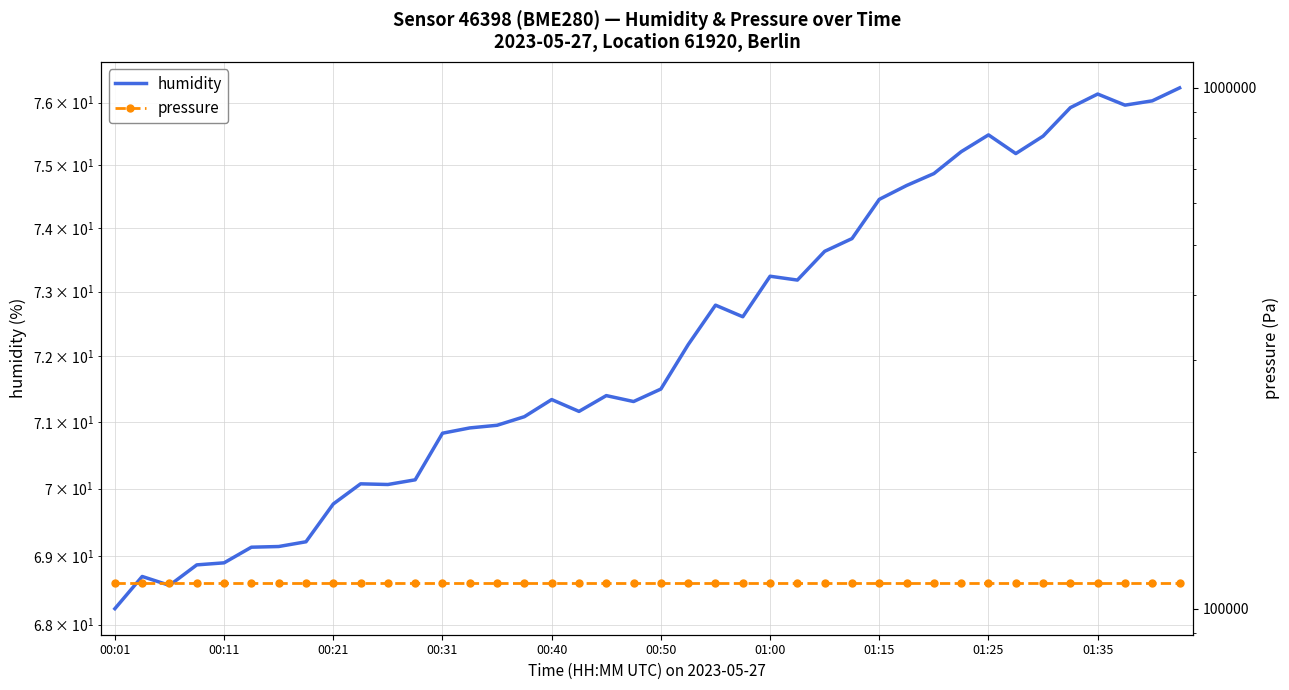

What is the sum of the humidity values at 22 and 25?

146.0